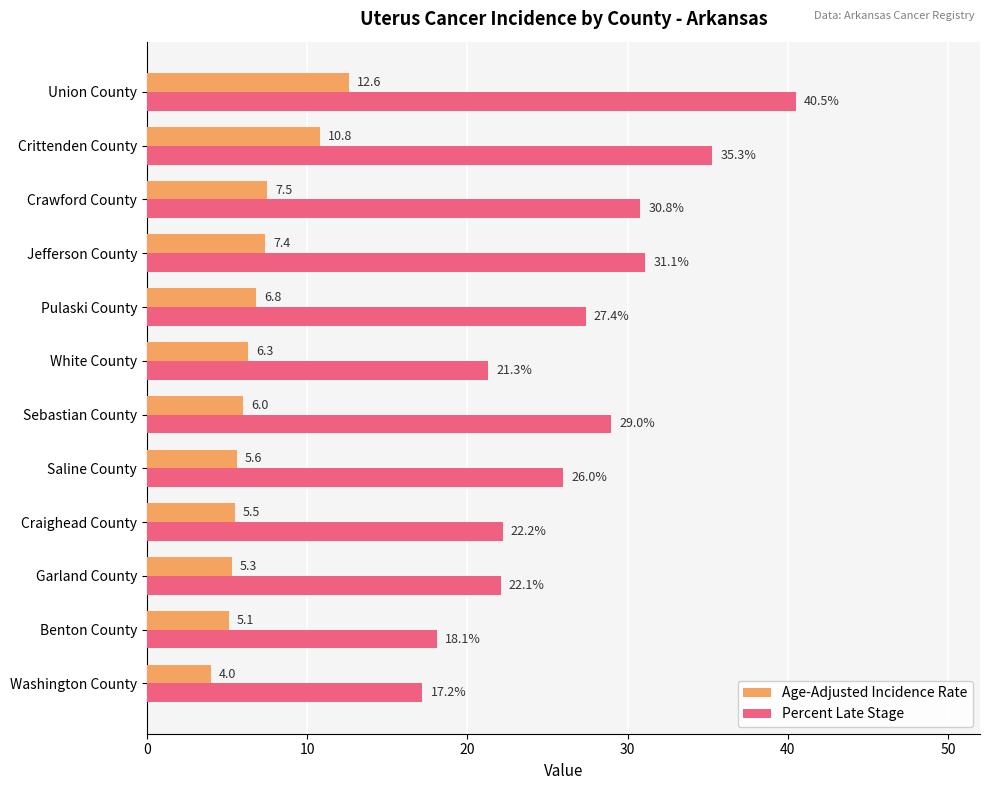

True or false: Percent Late Stage has a value of 30.8 at Crawford County.

True